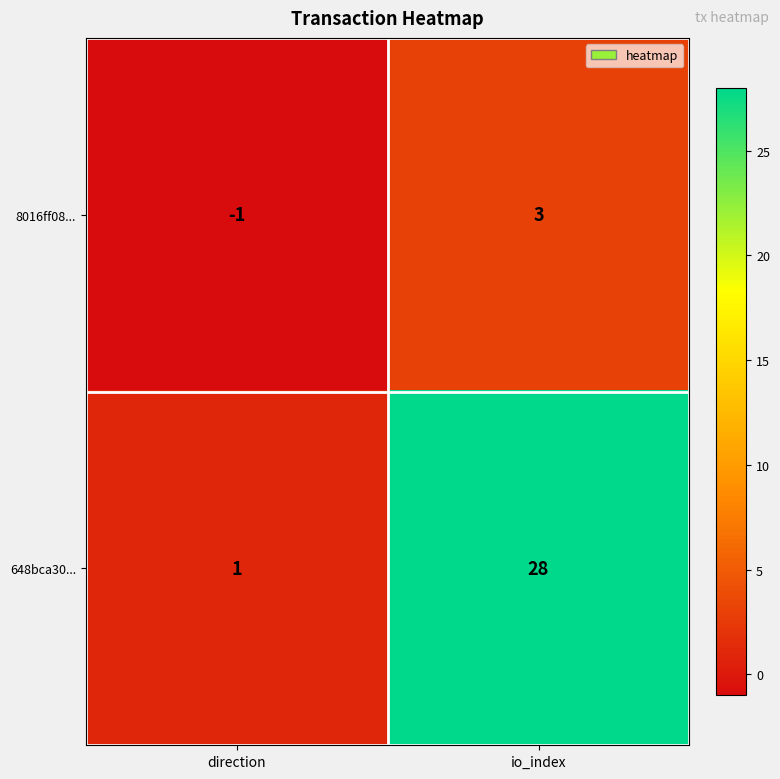

Reading left to right, what are all the values shown in this chart?

8016ff08...: direction=-1	io_index=3
648bca30...: direction=1	io_index=28